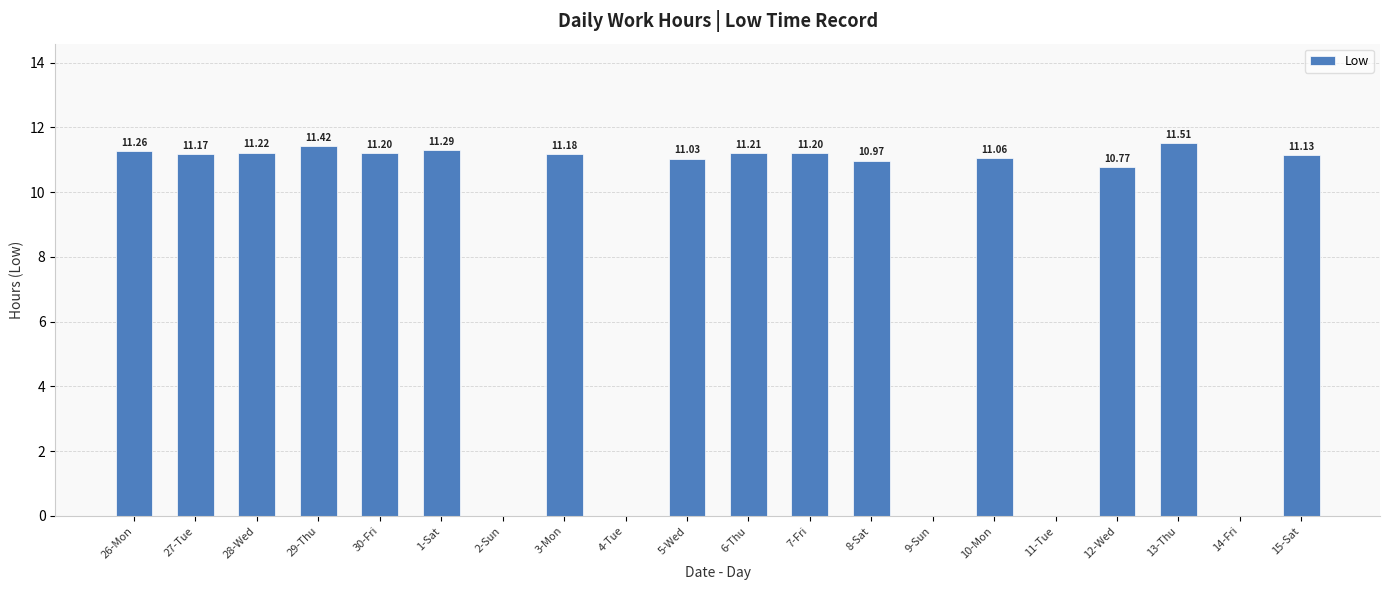

Reading right to left, list all the values displayed in this chart.

15-Sat=11.1	14-Fri=0.0	13-Thu=11.5	12-Wed=10.8	11-Tue=0.0	10-Mon=11.1	9-Sun=0.0	8-Sat=11.0	7-Fri=11.2	6-Thu=11.2	5-Wed=11.0	4-Tue=0.0	3-Mon=11.2	2-Sun=0.0	1-Sat=11.3	30-Fri=11.2	29-Thu=11.4	28-Wed=11.2	27-Tue=11.2	26-Mon=11.3